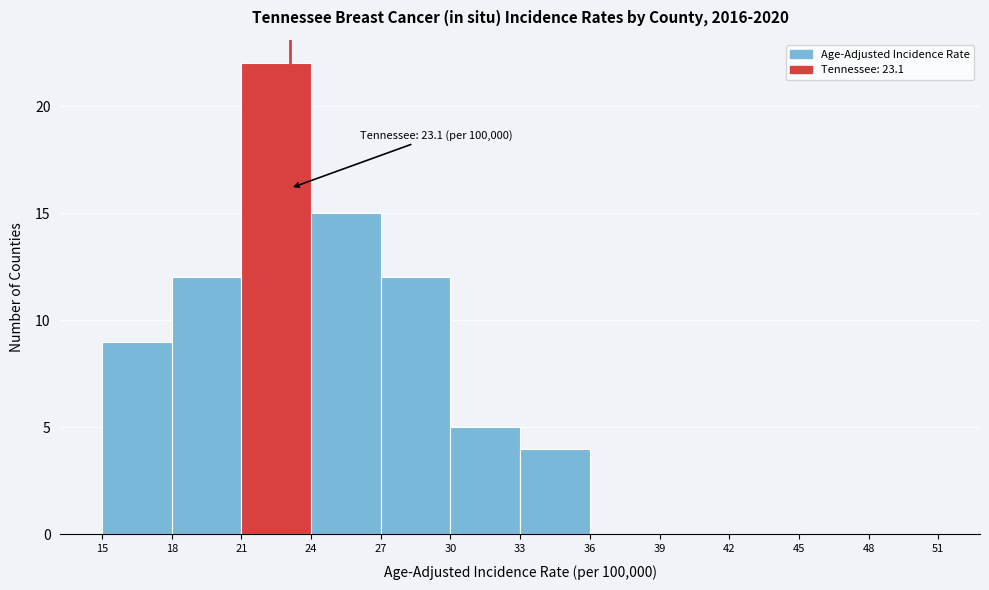

Which range on the x-axis has the tallest bar?

21 to 24